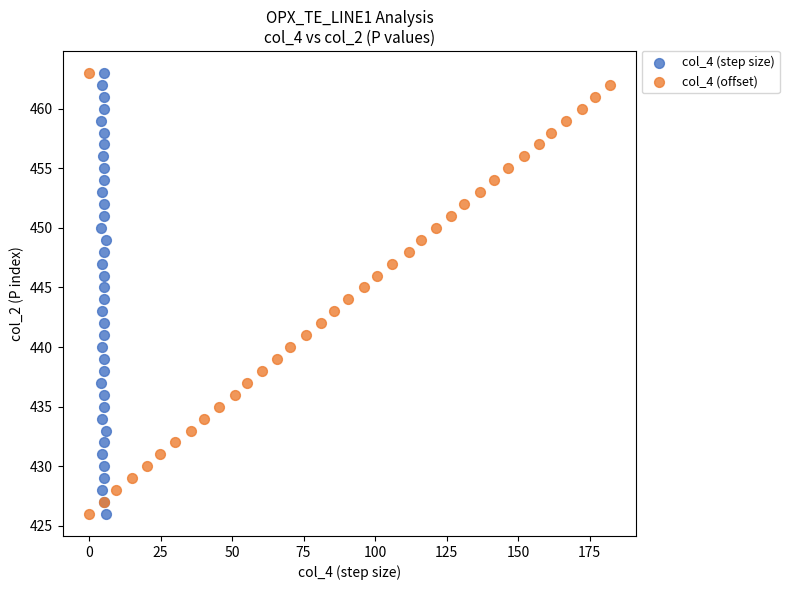

What are all the series names shown in the legend?

col_4 (step size), col_4 (offset)